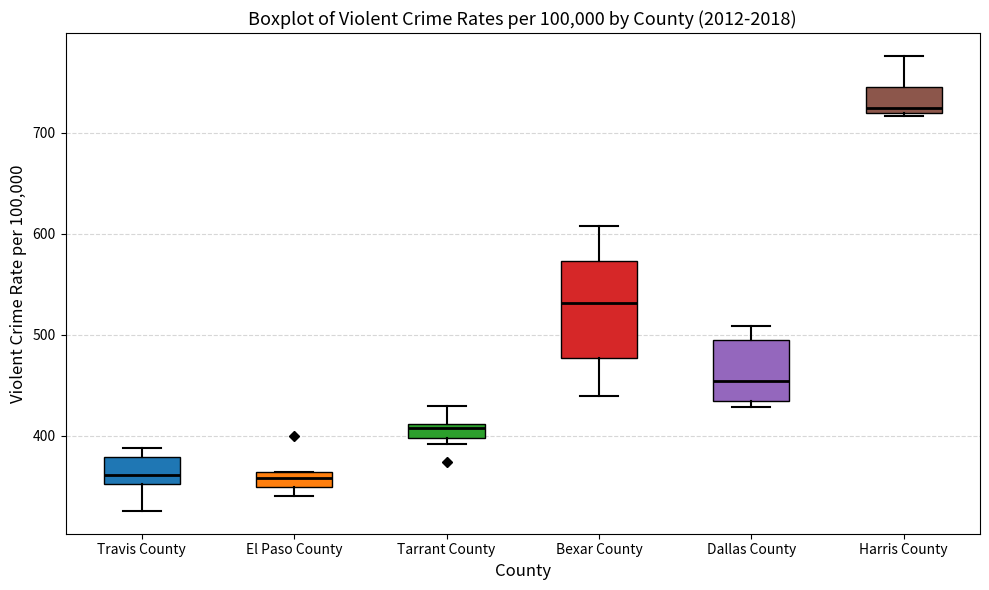

Where is the upper edge of the box for Dallas County on the y-axis? The values are not printed on the chart, so give them approximately, as read against the axis.

490